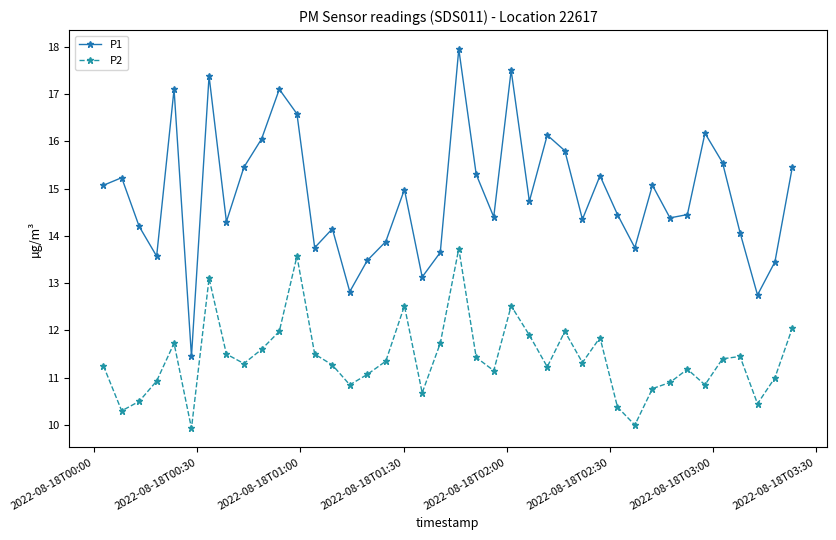

What are all the series names shown in the legend?

P1, P2